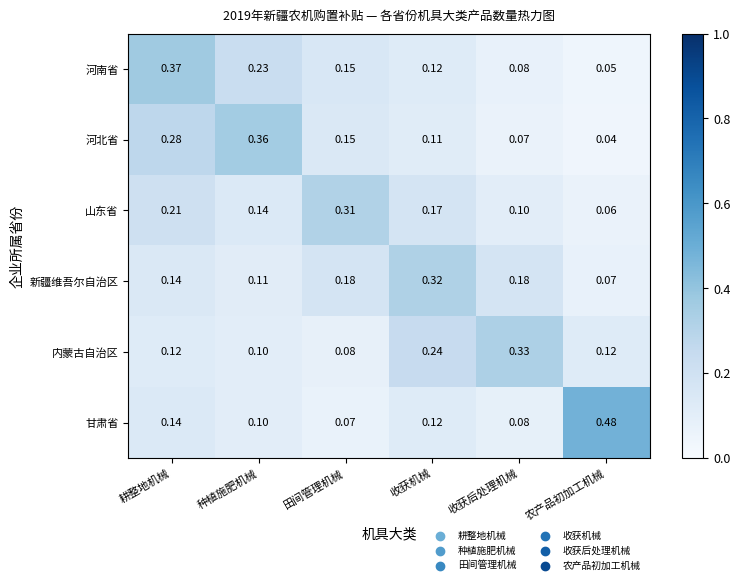

Where is 河北省 nearest to the value 0?

农产品初加工机械